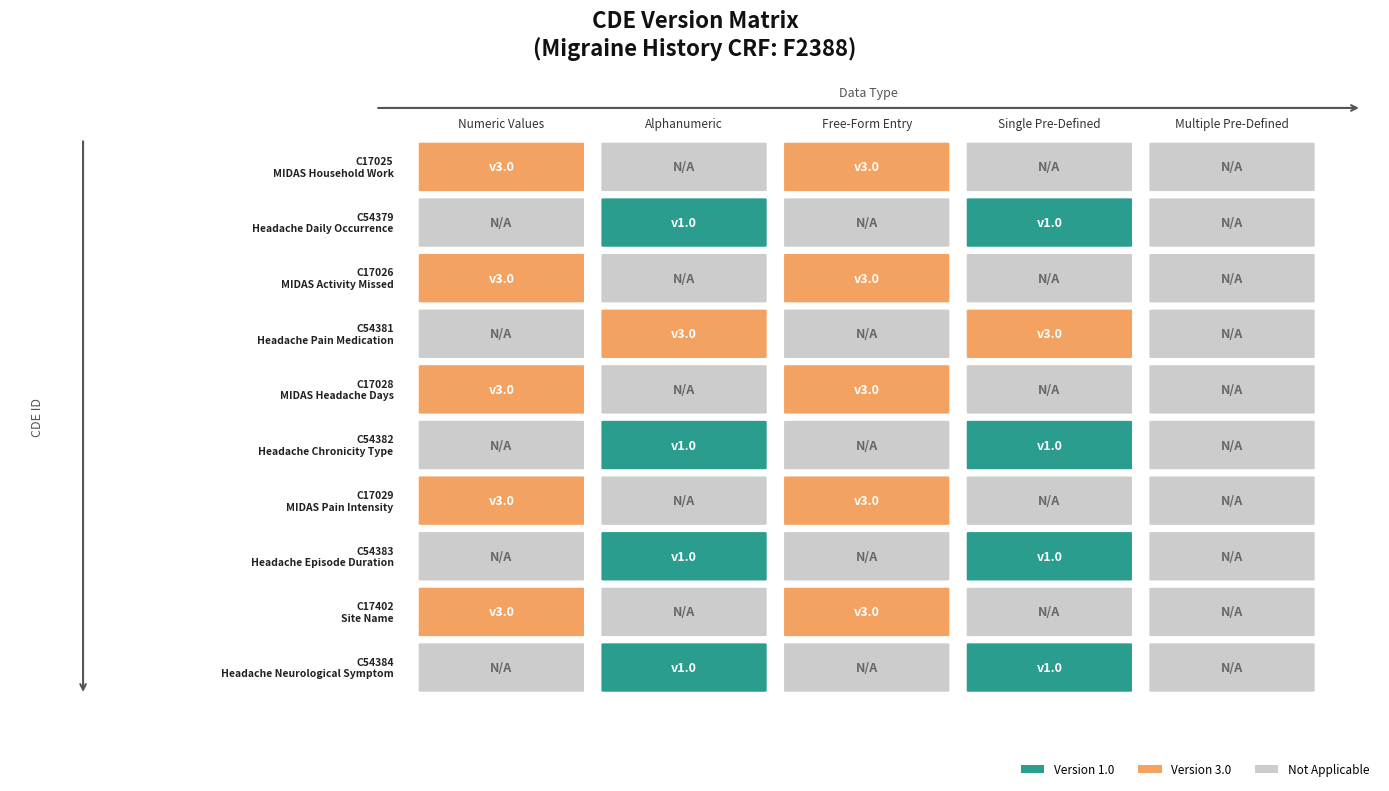

Which series has the largest total across all categories?

C17025